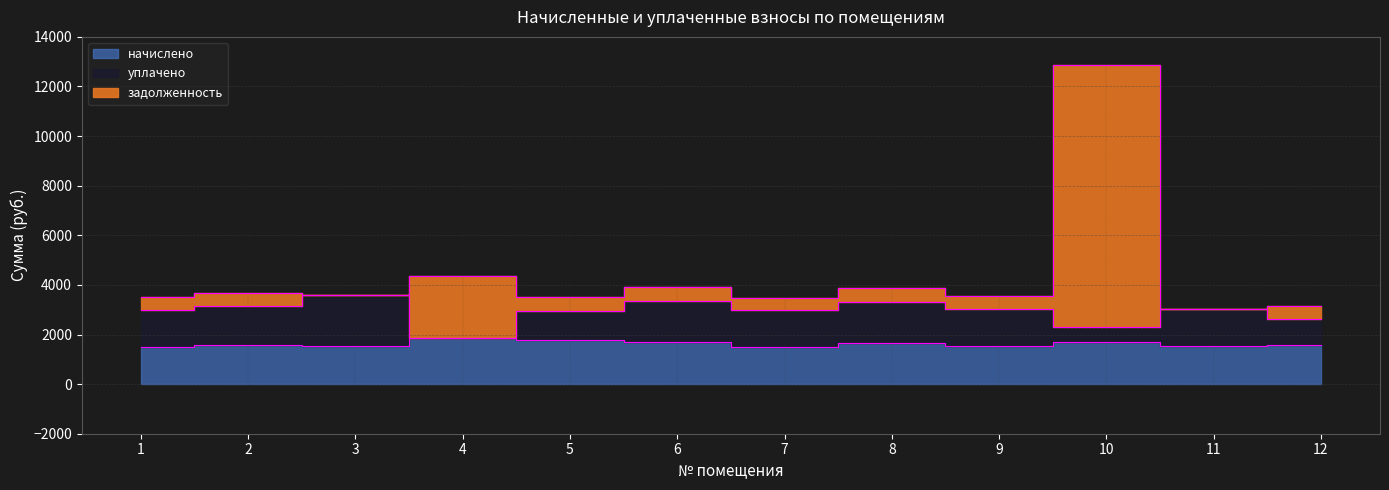

Which category has the lowest value across all series?

7